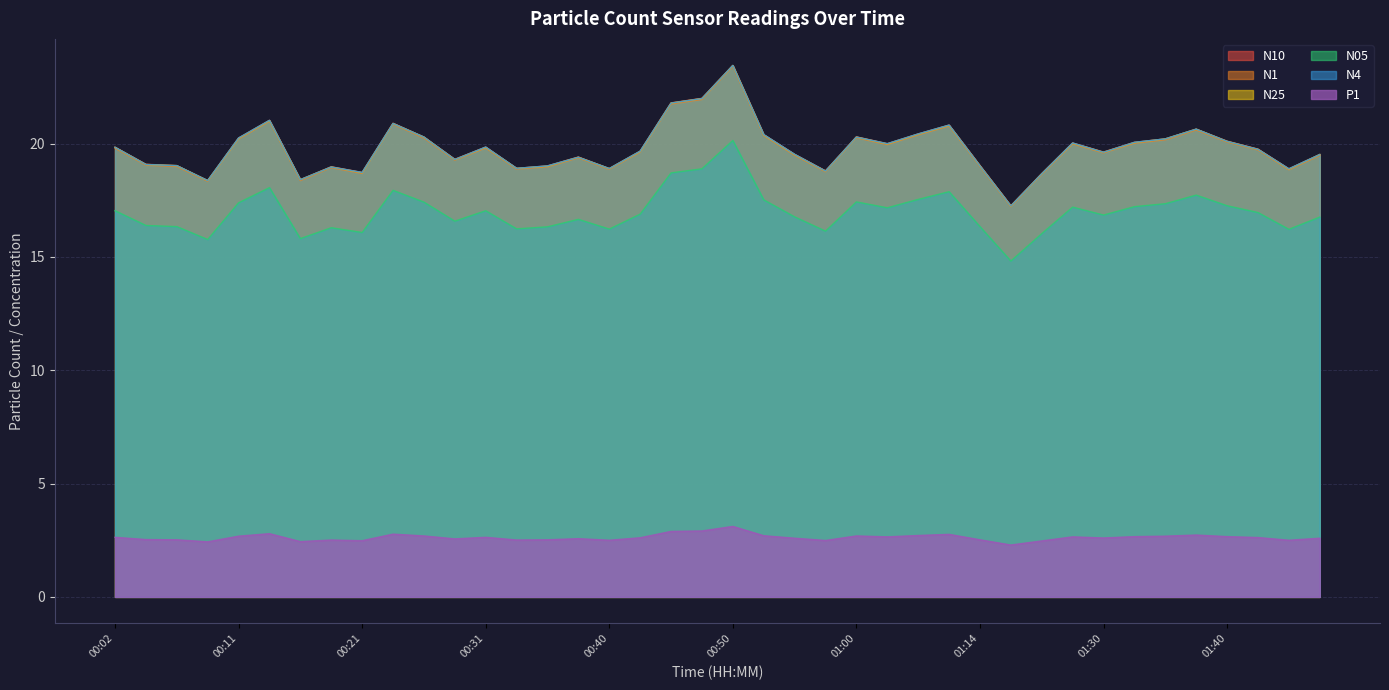

True or false: N1 and N25 cross at least once.

False